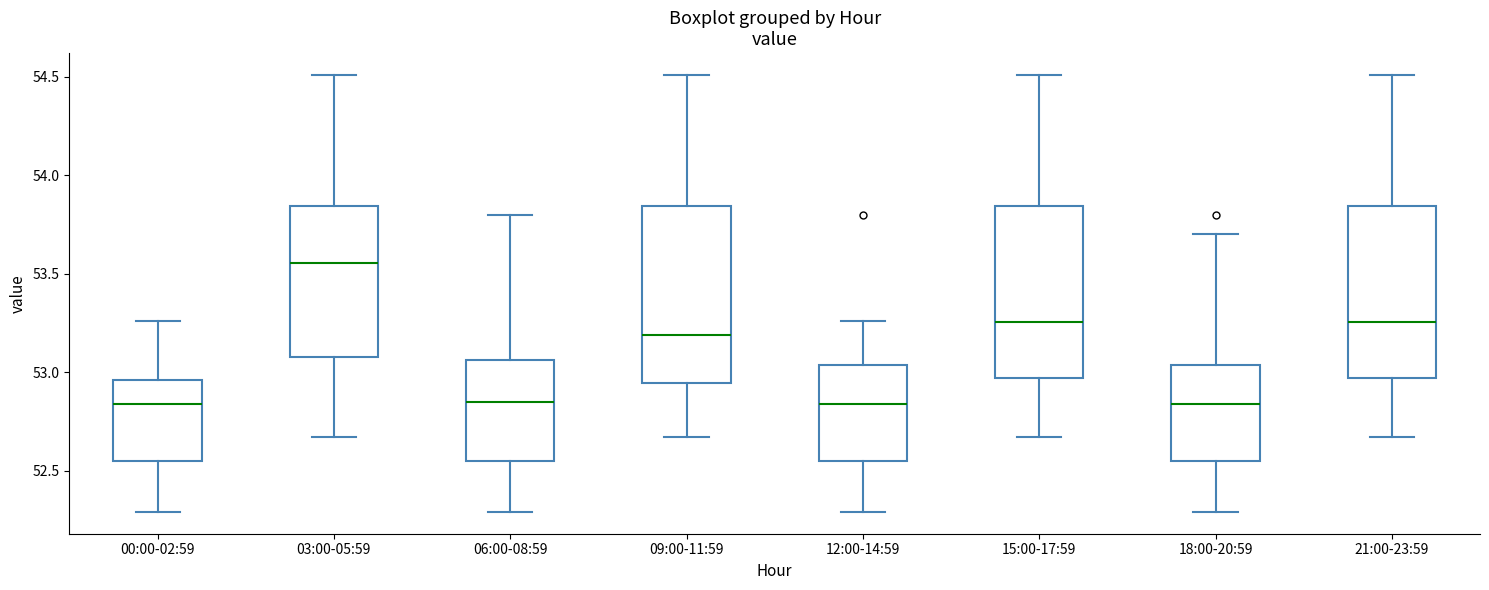

Reading left to right, transcribe this box plot: for each box, give where its median line is, the range the box spans, and where its two whiskers end, as read against the y-axis. The values are not printed on the chart, so give them approximately, as read against the axis.

00:00-02:59: median 52.85, box 52.55 to 52.95, whiskers 52.30 to 53.25
03:00-05:59: median 53.55, box 53.10 to 53.85, whiskers 52.65 to 54.50
06:00-08:59: median 52.85, box 52.55 to 53.05, whiskers 52.30 to 53.80
09:00-11:59: median 53.20, box 52.95 to 53.85, whiskers 52.65 to 54.50
12:00-14:59: median 52.85, box 52.55 to 53.05, whiskers 52.30 to 53.25
15:00-17:59: median 53.25, box 52.95 to 53.85, whiskers 52.65 to 54.50
18:00-20:59: median 52.85, box 52.55 to 53.05, whiskers 52.30 to 53.70
21:00-23:59: median 53.25, box 52.95 to 53.85, whiskers 52.65 to 54.50